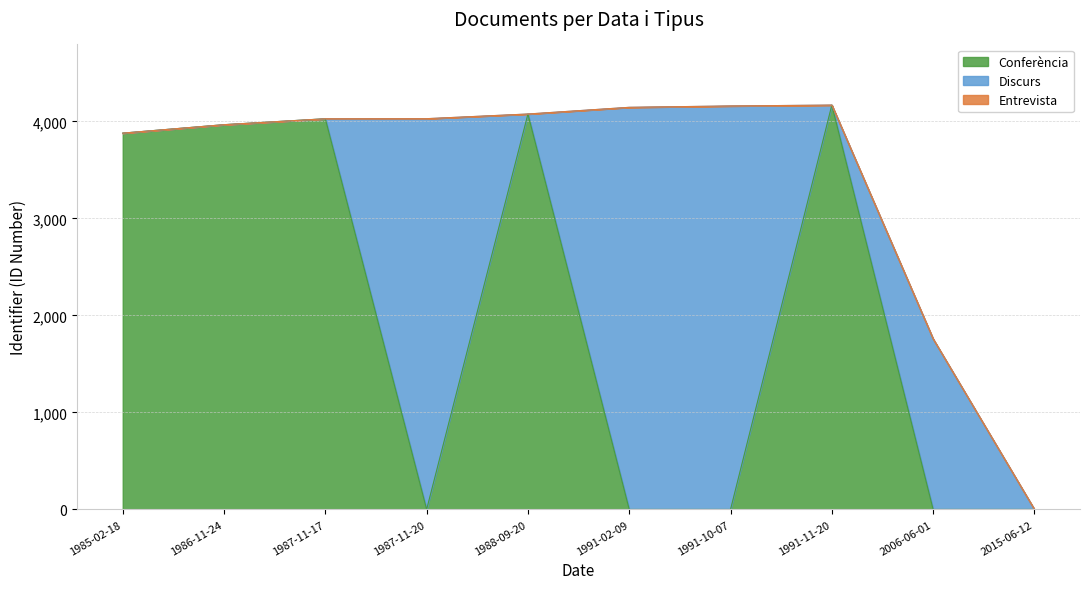

The value of Conferència at 1985-02-18 is 1856. True or false?

False